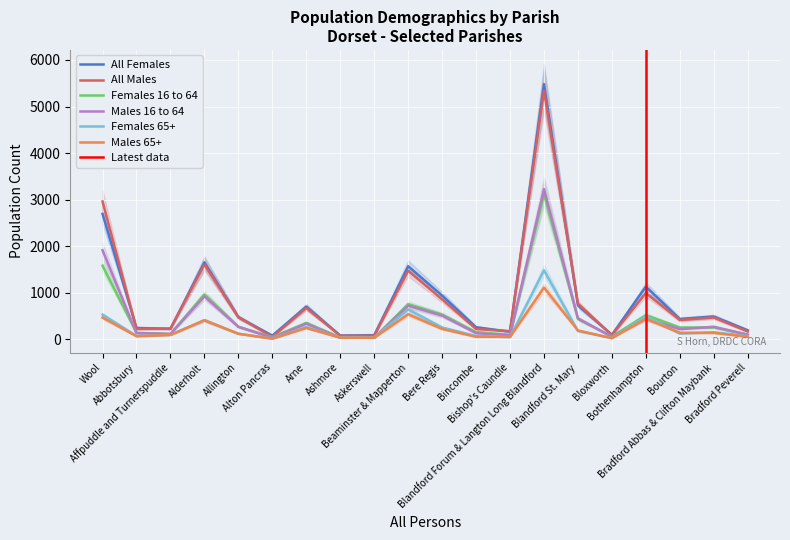

What is the approximate value of All Males at Alton Pancras?

53